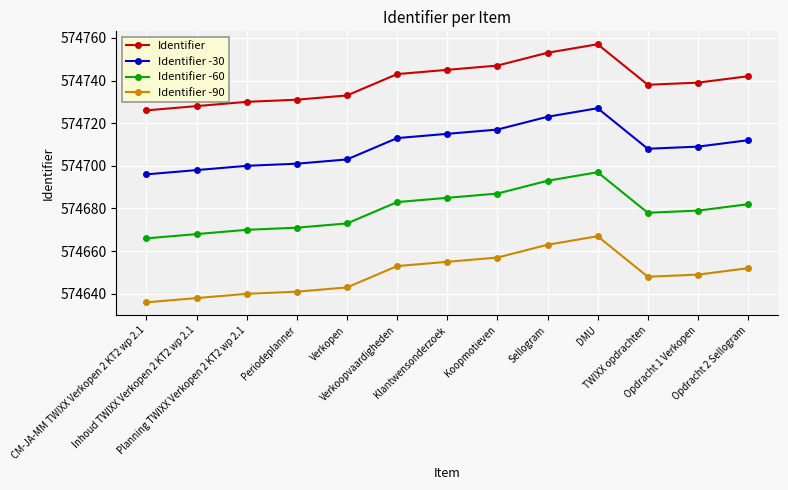

True or false: Identifier -30 and Identifier cross at least once.

False